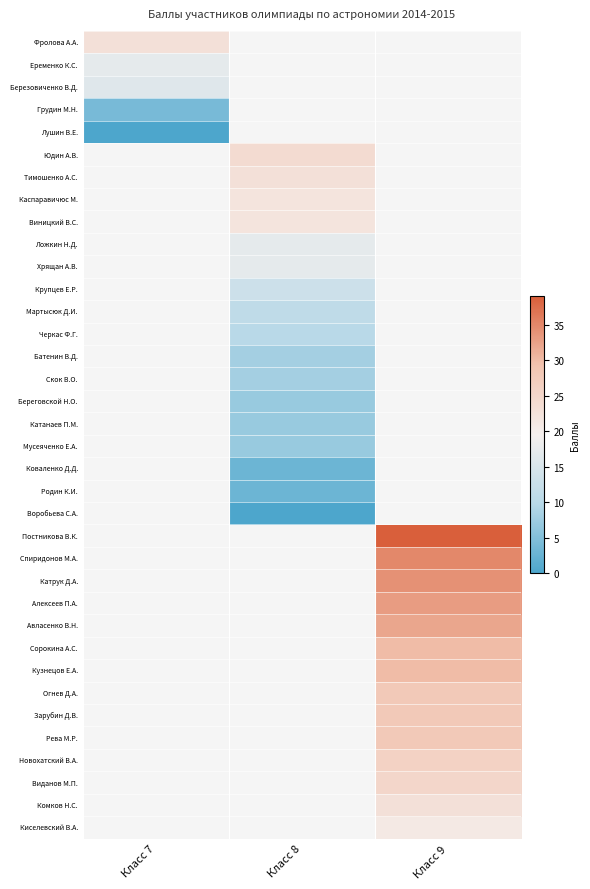

Is the value of Черкас Ф.Г. at Класс 8 greater than the value of Катрук Д.А. at Класс 7?

No